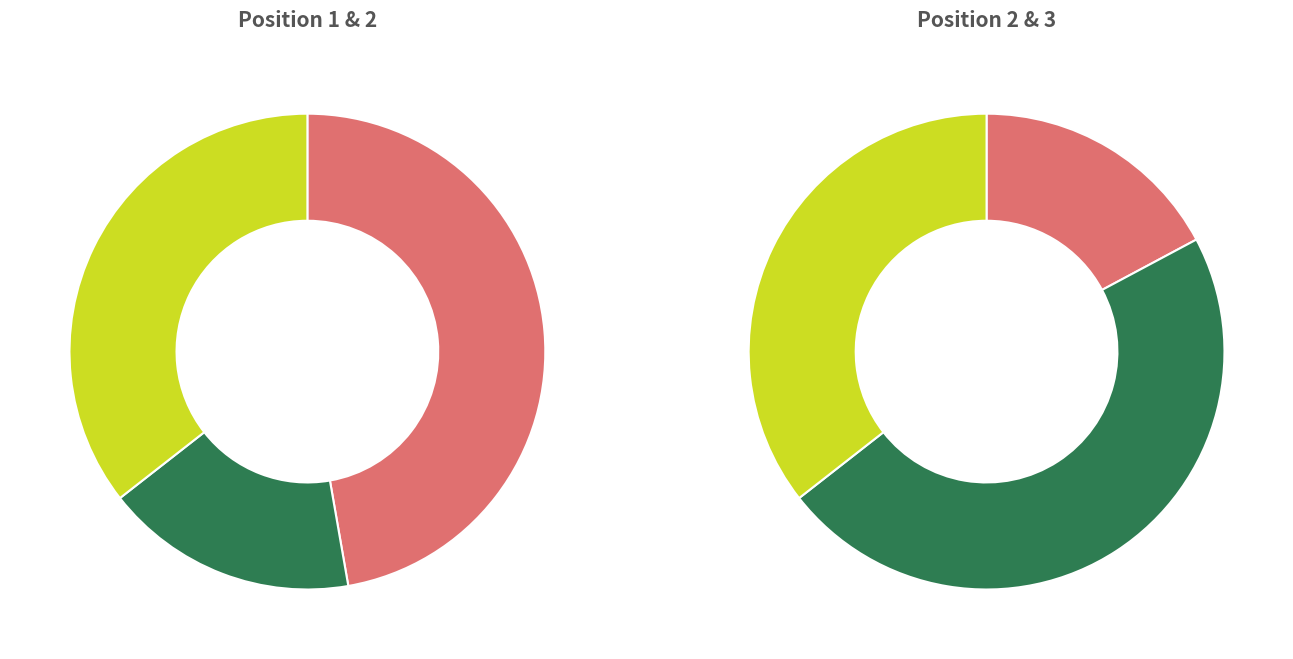

What is the change in value from 2 to 3?

+267